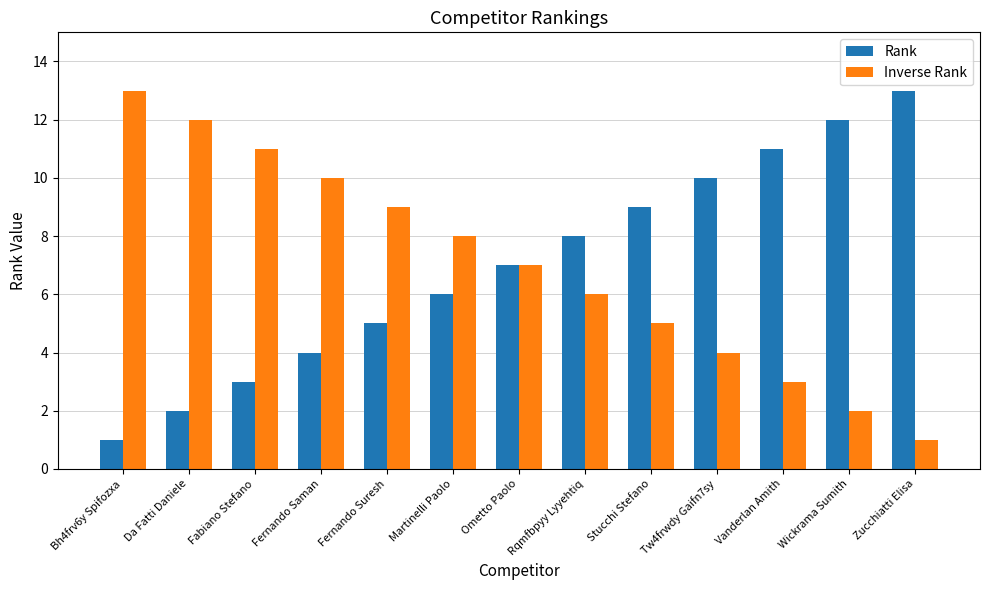

What is the spread (max minus min) of values at Fernando Suresh?

4